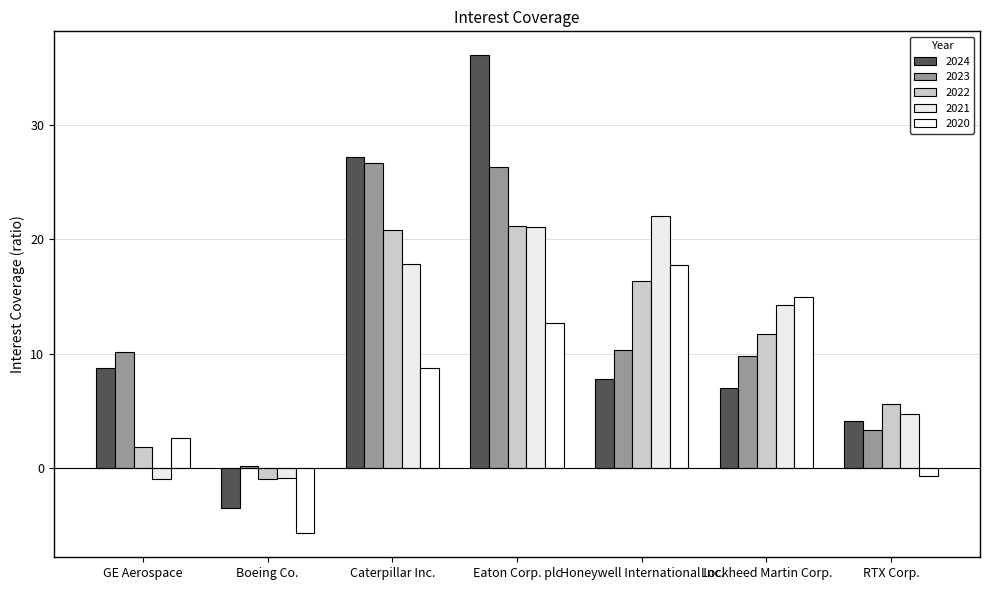

Rank the series at RTX Corp. from lowest to highest value.

2020, 2023, 2024, 2021, 2022